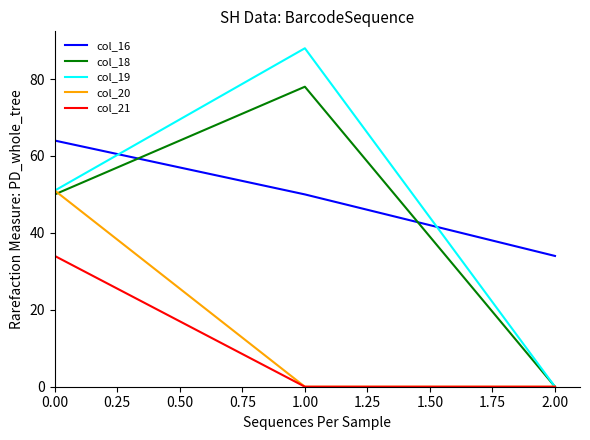

List the labels in order of col_16 value, largest first.

0.00, 1.00, 2.00